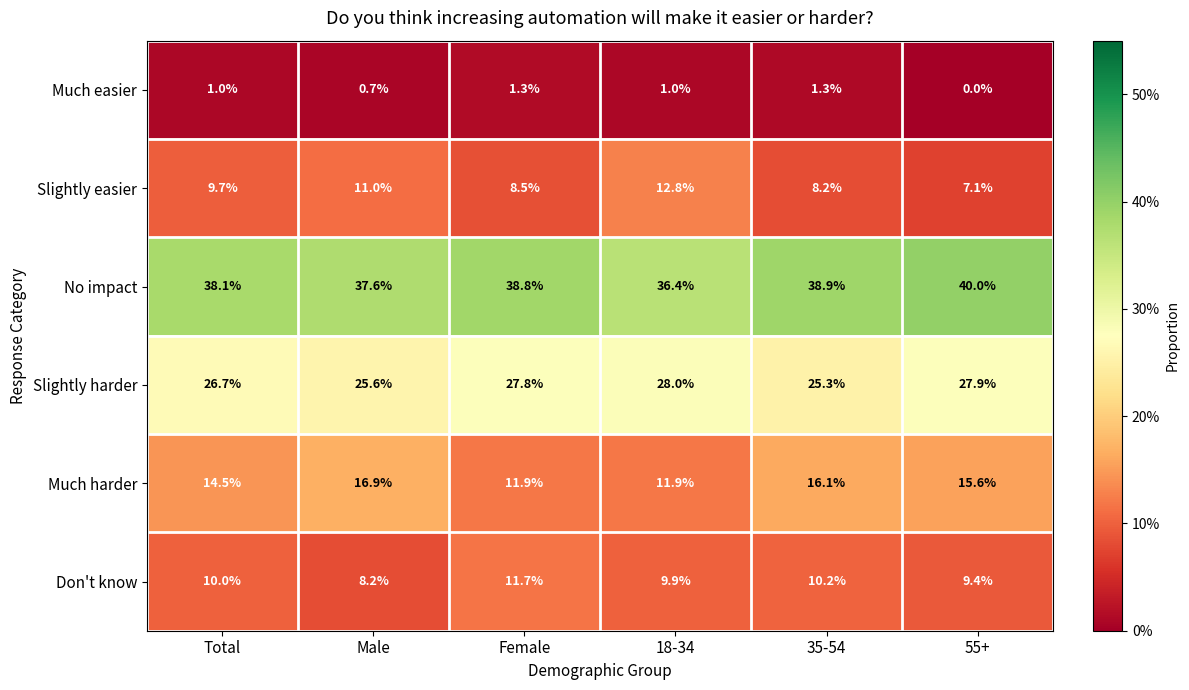

What is the maximum value shown in the chart?

40.0